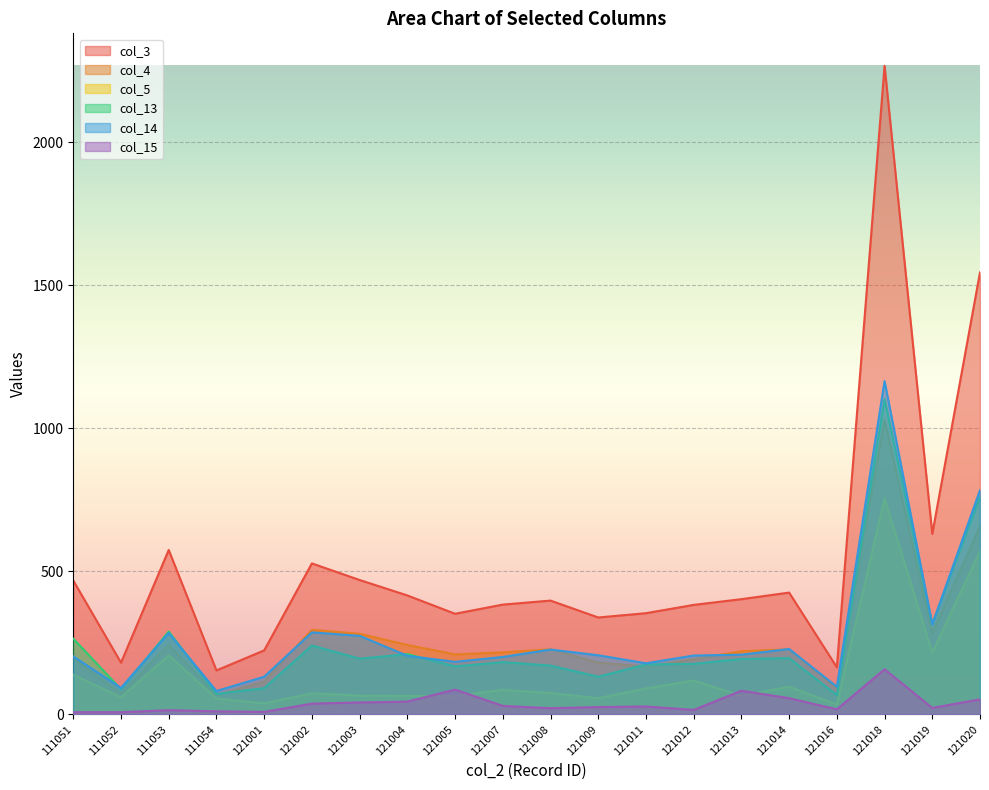

After their last crossing, which series has the higher values: col_4 or col_13?

col_13